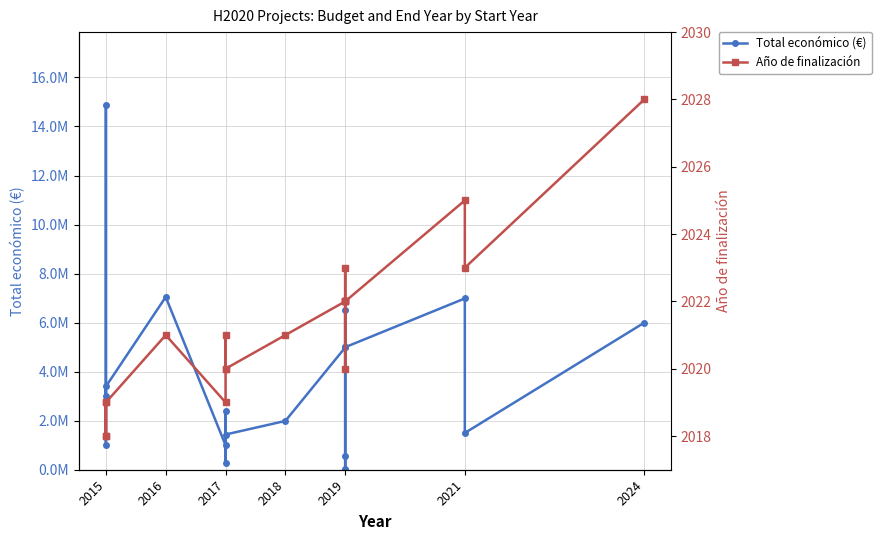

Is it true that Año de finalización equals 3278 at 2017?

False